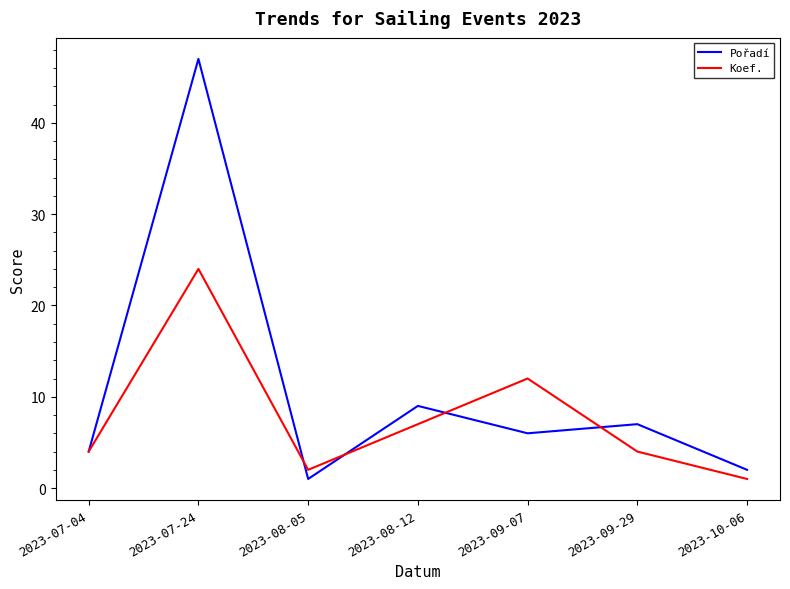

List the series in order of their overall mean, lowest first.

Koef., Pořadí